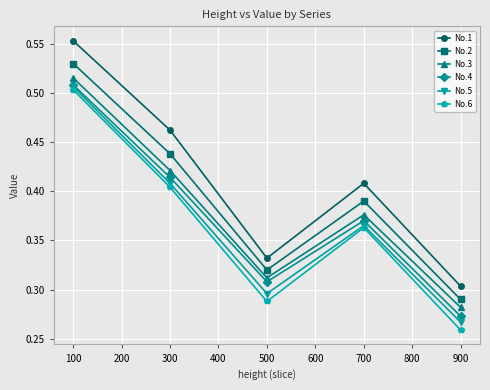

The value of No.5 at 300 is 0.2. True or false?

False